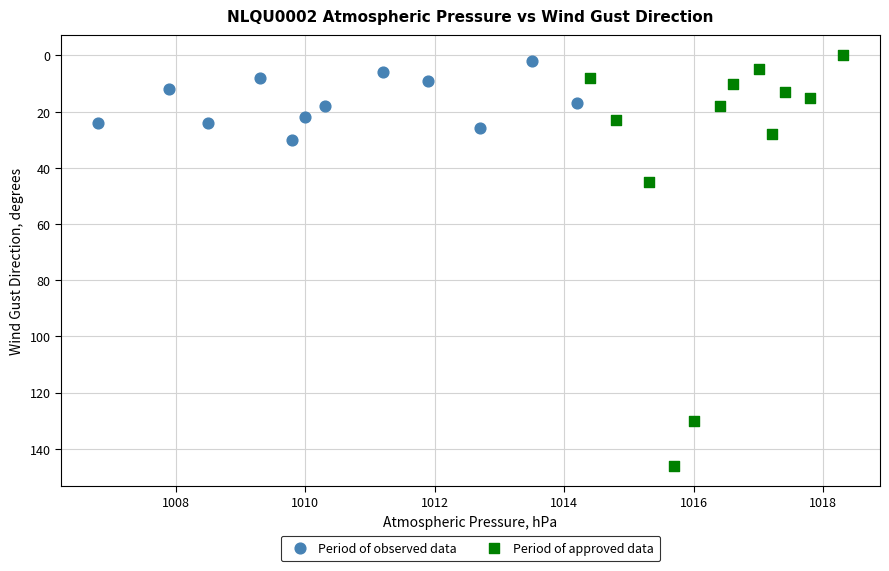

Which series reaches the maximum Y coordinate?

Period of approved data